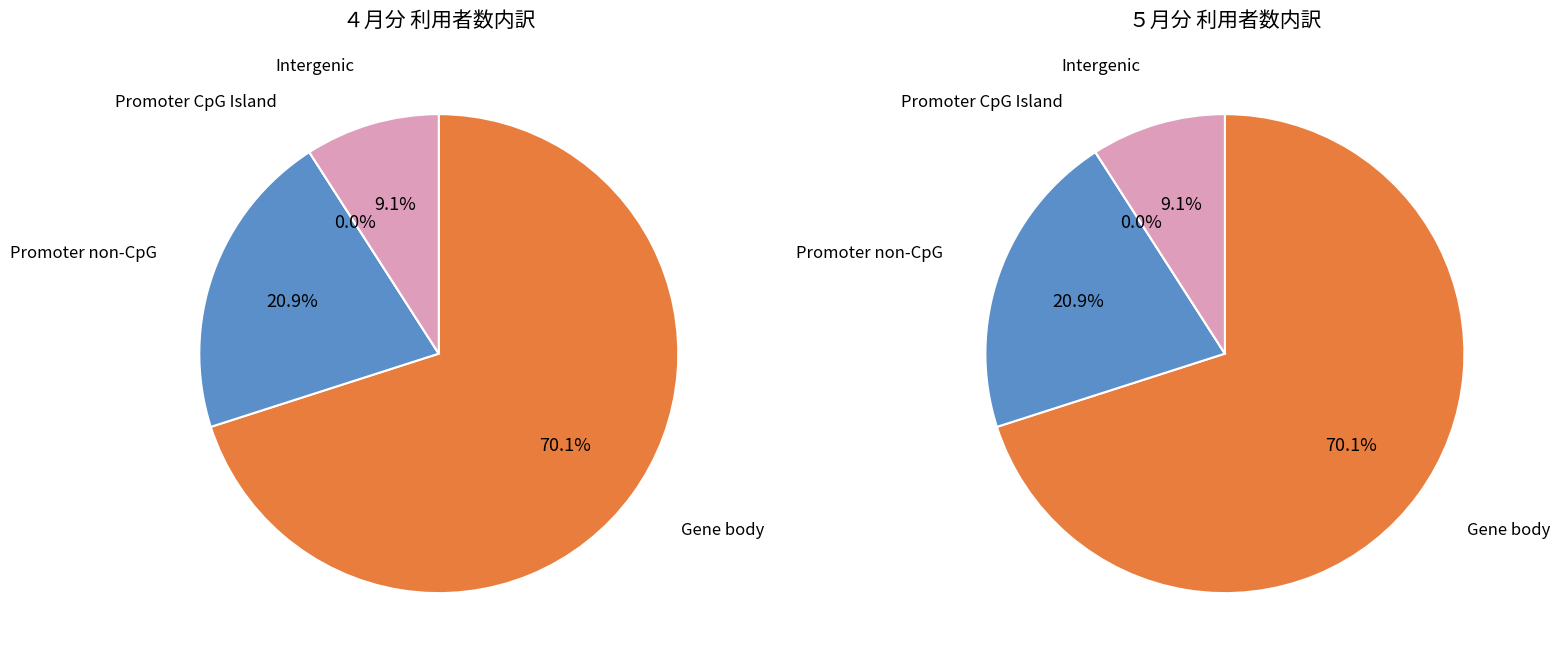

To the nearest percent, what is the average slice percentage?

25%